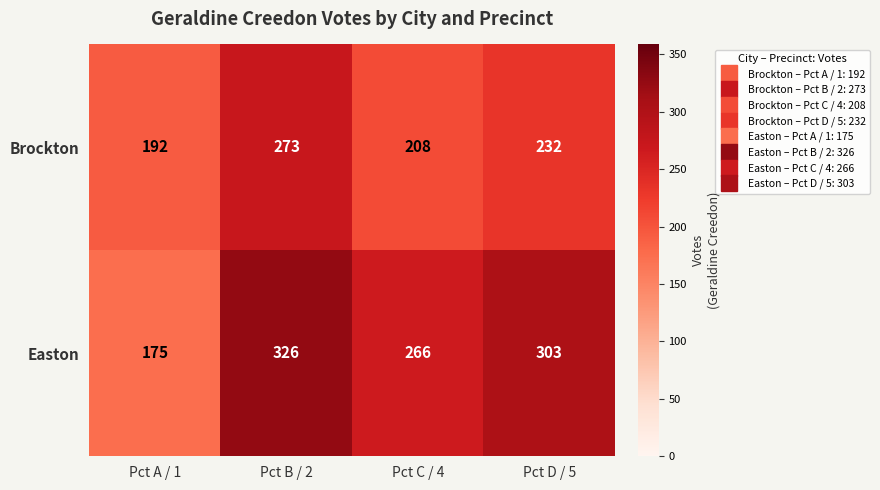

Which series has the widest spread of values?

Easton